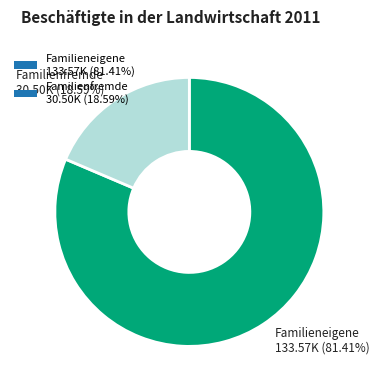

Approximately how many times larger is the value at Familienfremde compared to Familieneigene?

0.2